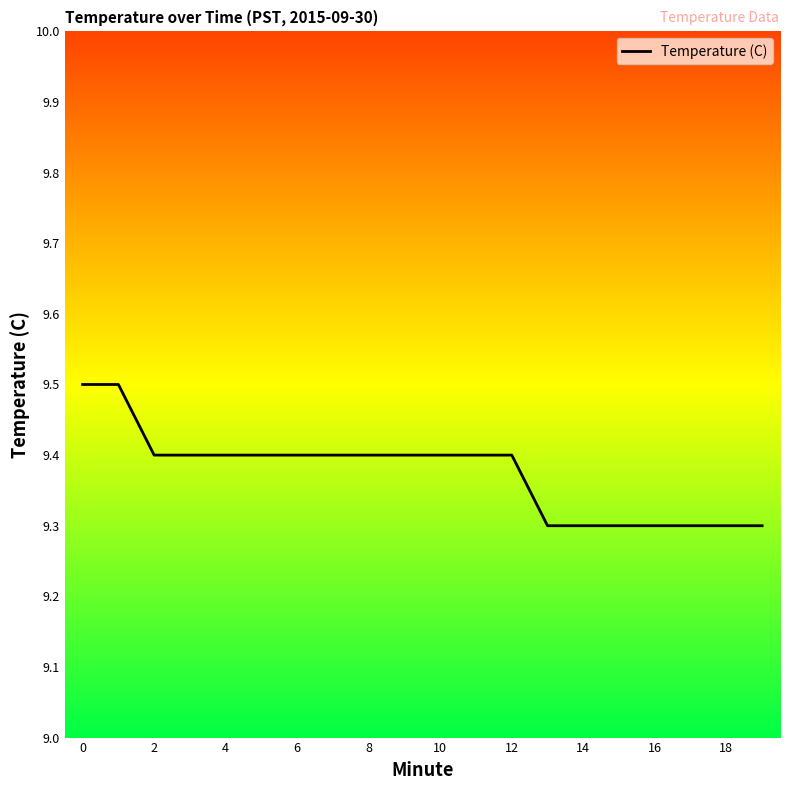

Reading left to right, list all the values displayed in this chart.

9.5	9.5	9.4	9.4	9.4	9.4	9.4	9.4	9.4	9.4	9.4	9.4	9.4	9.3	9.3	9.3	9.3	9.3	9.3	9.3